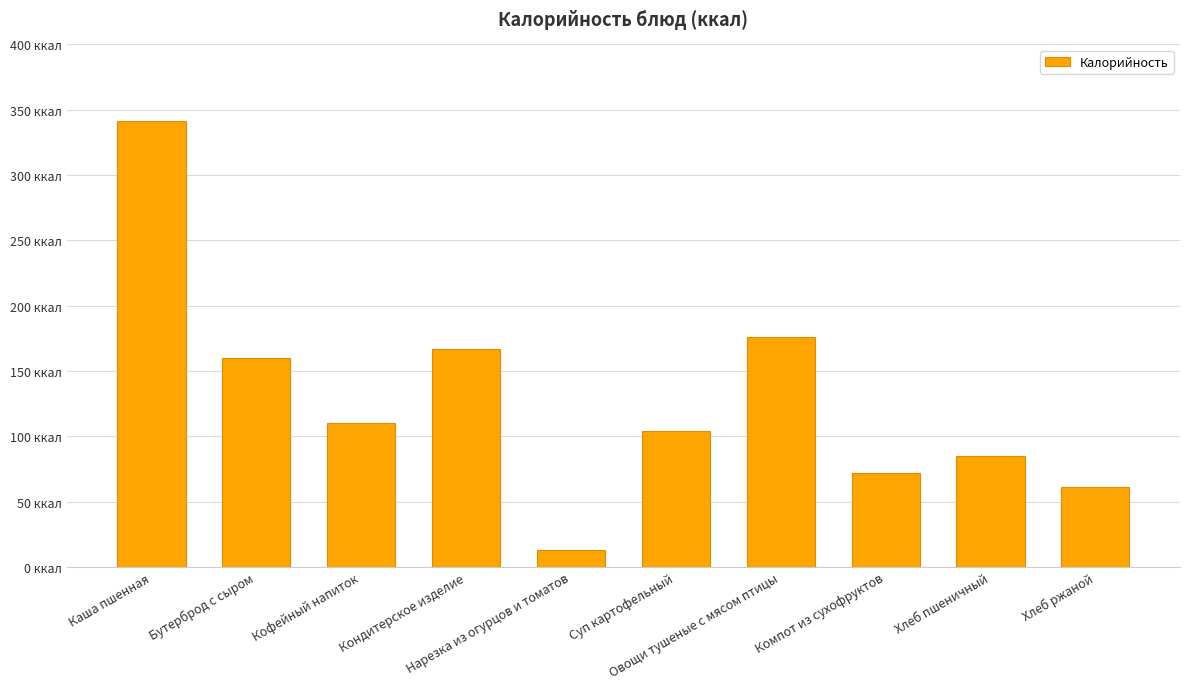

List the labels in order of value, smallest first.

Нарезка из огурцов и томатов, Хлеб ржаной, Компот из сухофруктов, Хлеб пшеничный, Суп картофельный, Кофейный напиток, Бутерброд с сыром, Кондитерское изделие, Овощи тушеные с мясом птицы, Каша пшенная